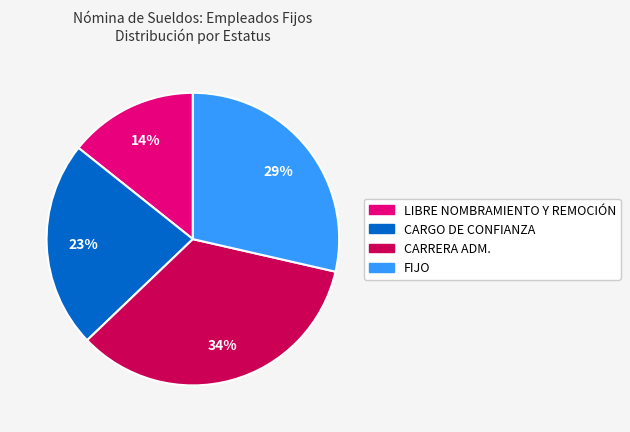

Count the number of slices in the pie.

4